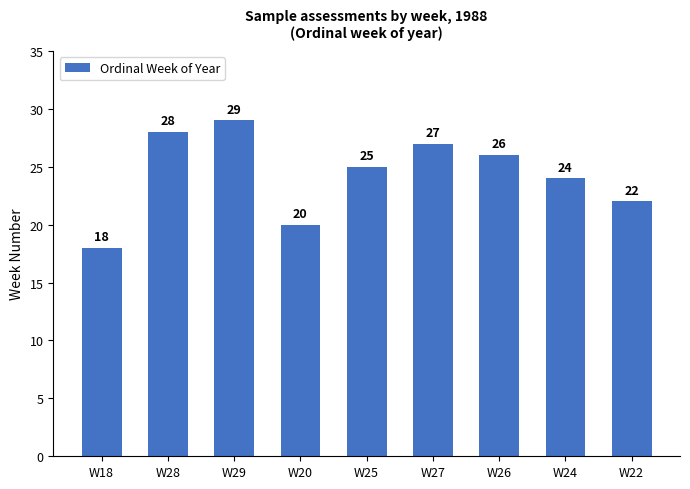

At which category does the chart reach its peak across all series?

W29